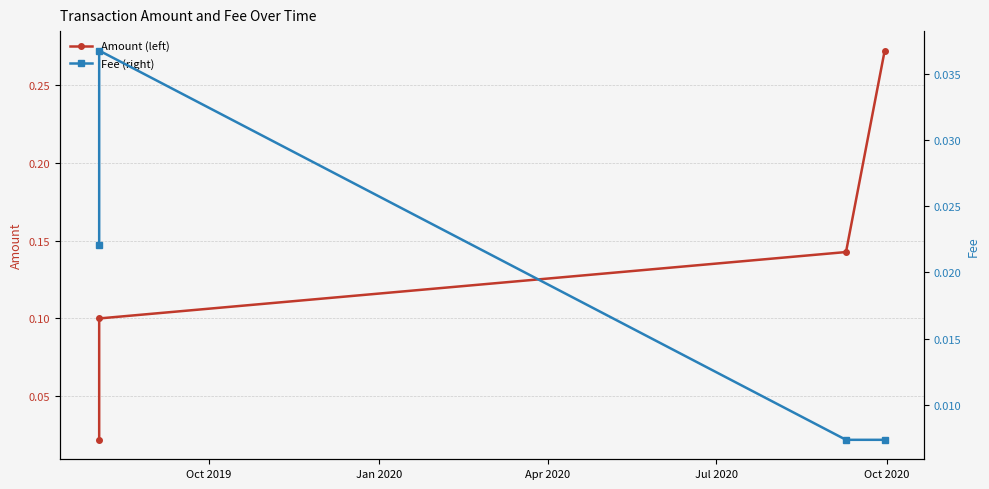

True or false: Amount (left) has more than 1 points higher than both neighbors.

False